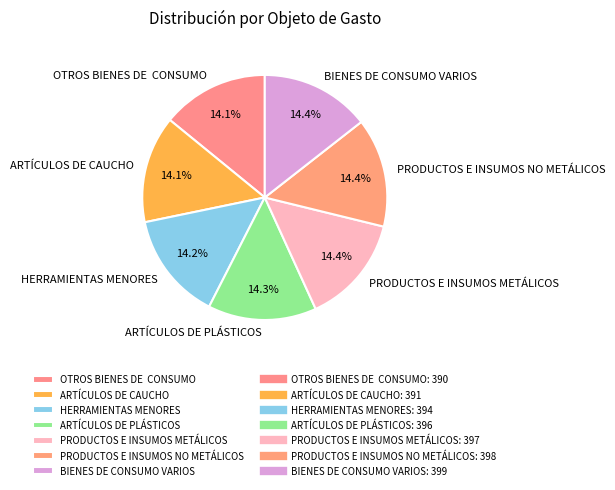

What is the ratio of the value at HERRAMIENTAS MENORES to the value at PRODUCTOS E INSUMOS METÁLICOS?

1.0